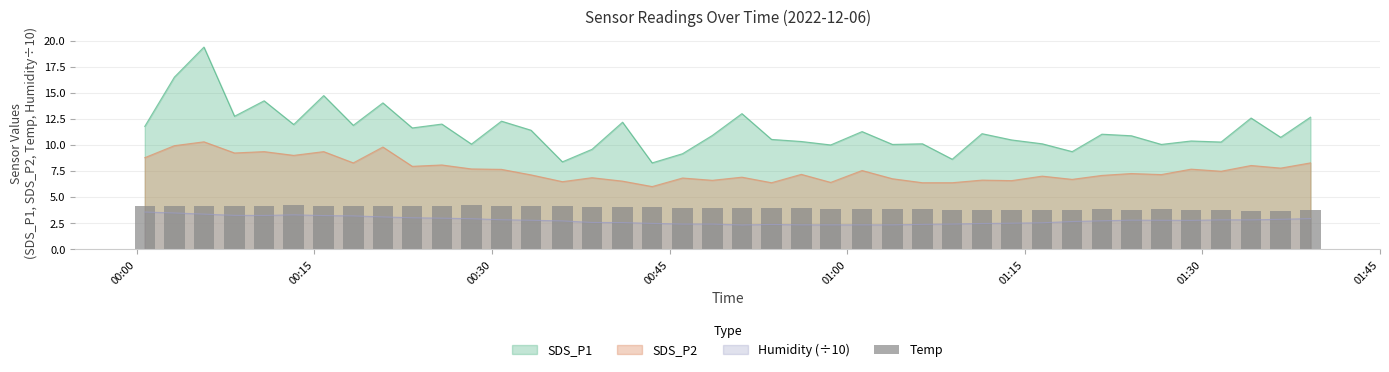

Does the chart contain stacked bars?

No